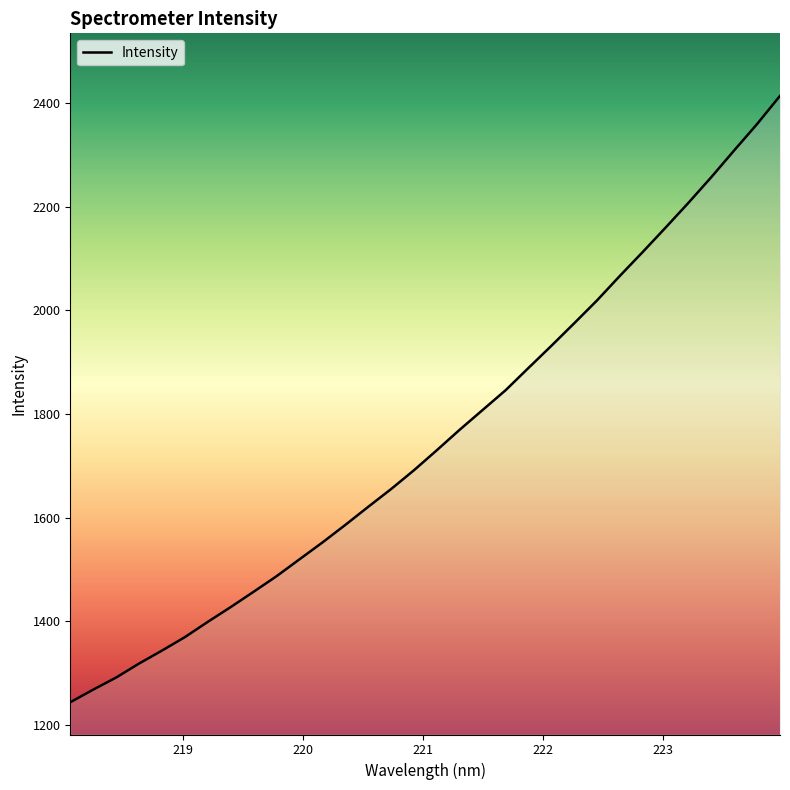

What is the sum of all values?

56089.8